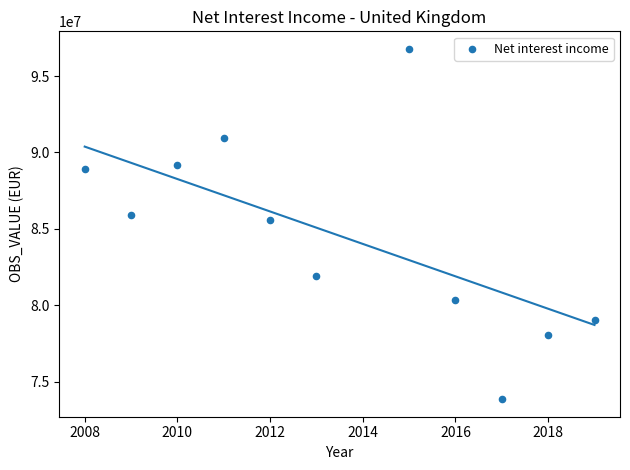

What is the average X value?

2013.5